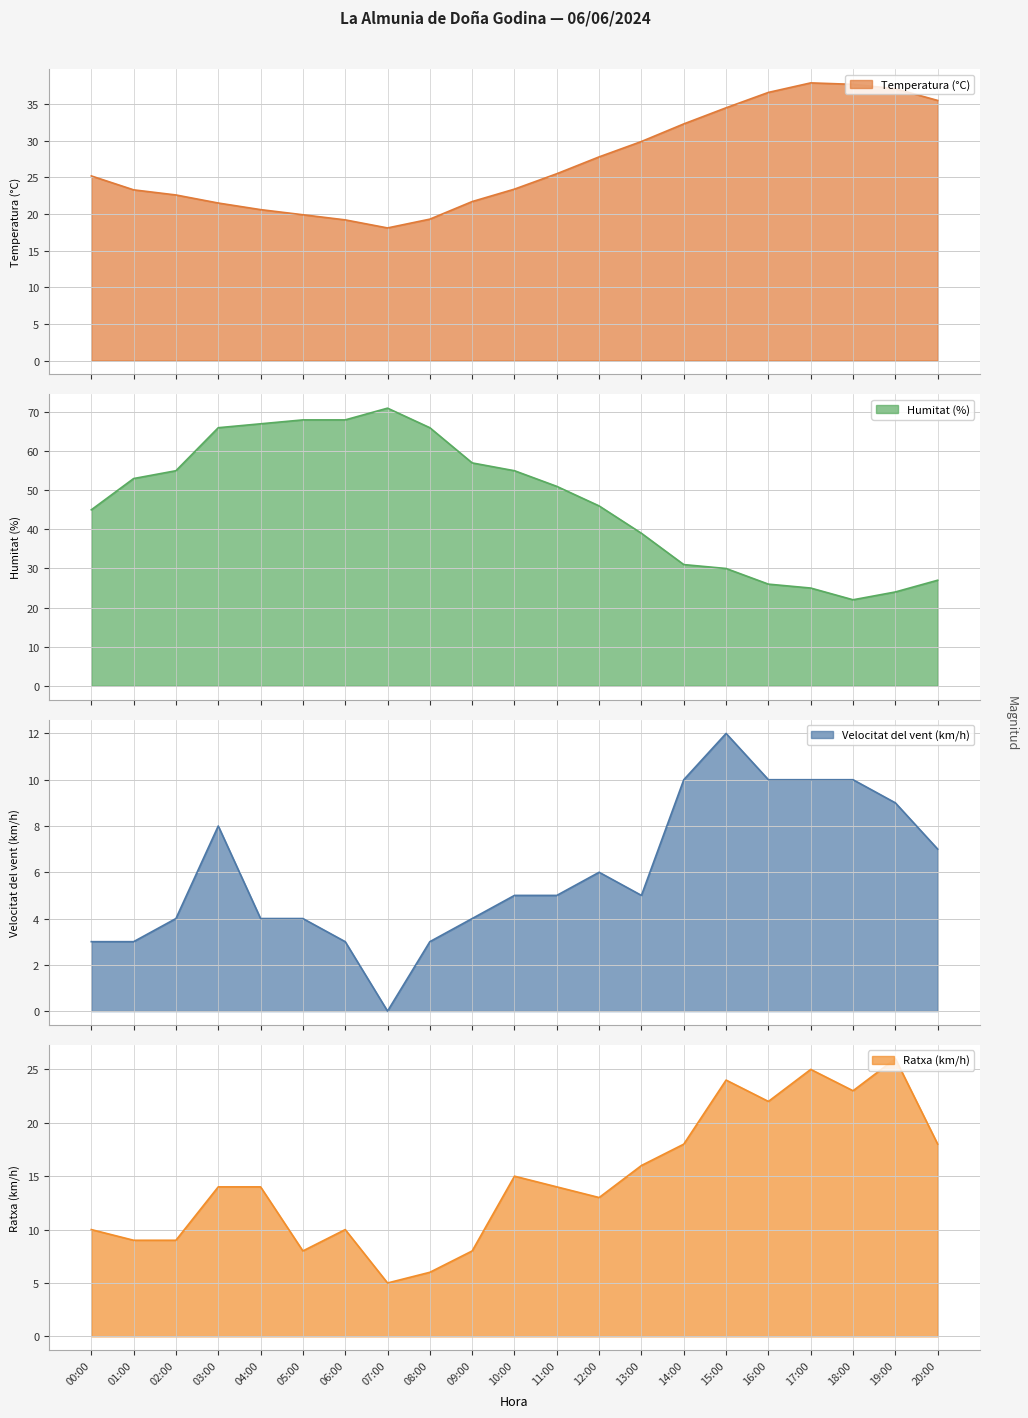

List the labels in order of Velocitat del vent (km/h) value, largest first.

15:00, 14:00, 16:00, 17:00, 18:00, 19:00, 03:00, 20:00, 12:00, 10:00, 11:00, 13:00, 02:00, 04:00, 05:00, 09:00, 00:00, 01:00, 06:00, 08:00, 07:00